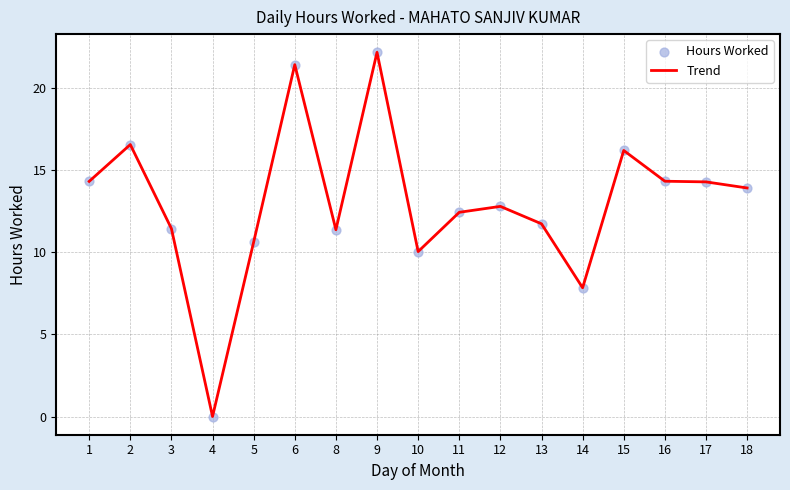

True or false: the data shows 38.7 at 9.

False